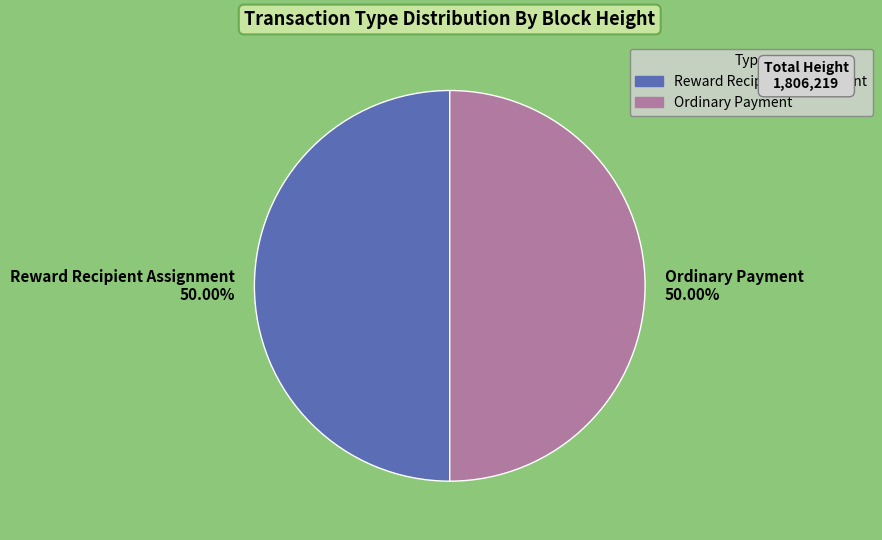

What is the ratio of the value at Ordinary Payment to the value at Reward Recipient Assignment?

1.0